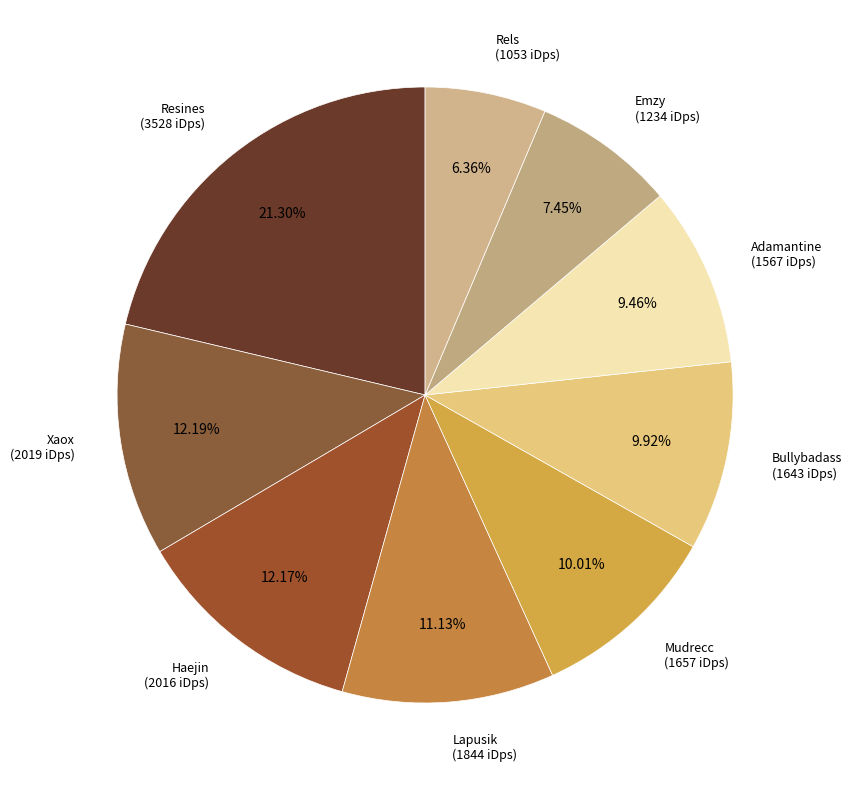

Approximately how many times larger is the value at Haejin compared to Lapusik?

1.1